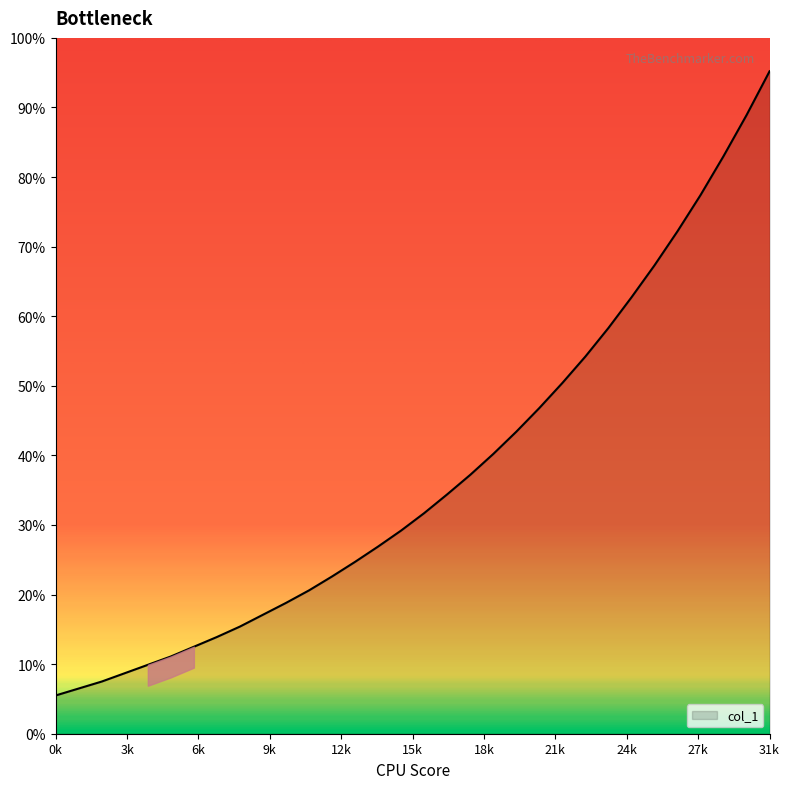

What is the greatest value displayed?

95.2